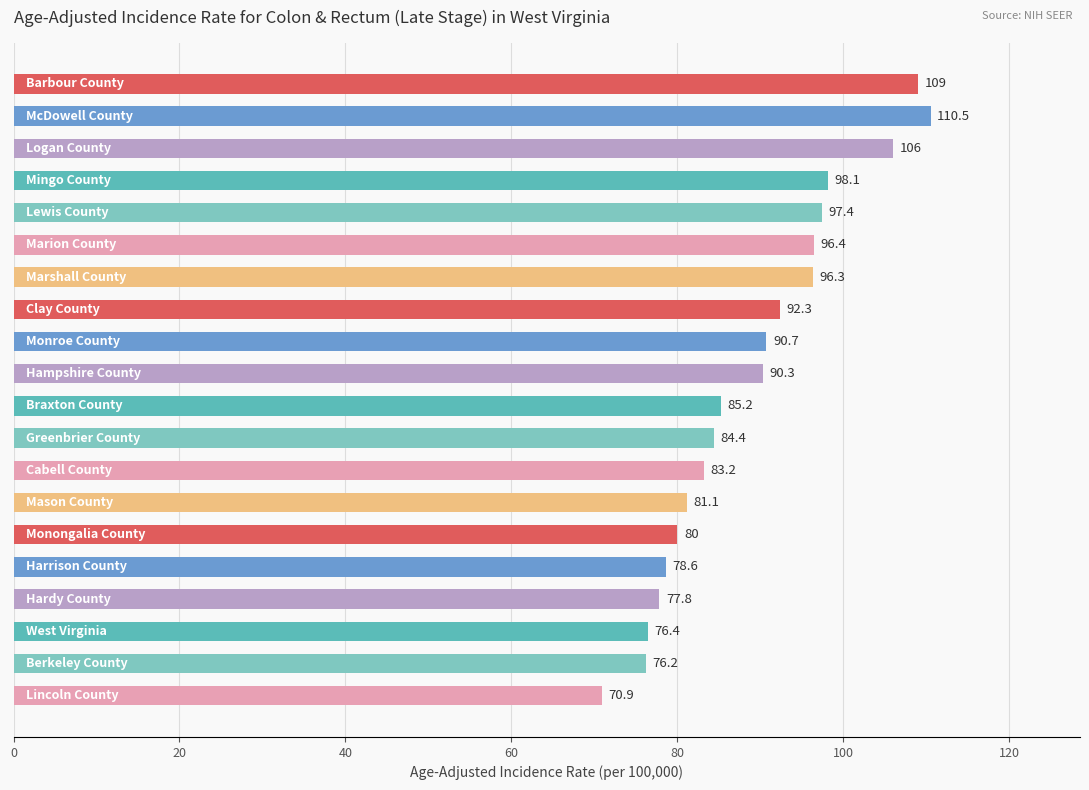

What is the difference between the maximum and minimum values?

39.6